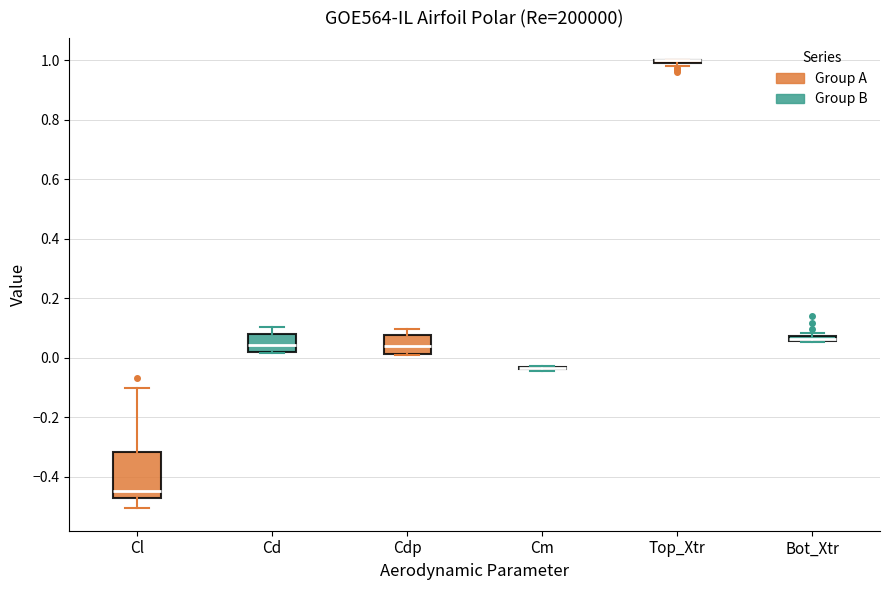

Comparing the boxes themselves (not the whiskers), which one is the tallest?

Cl